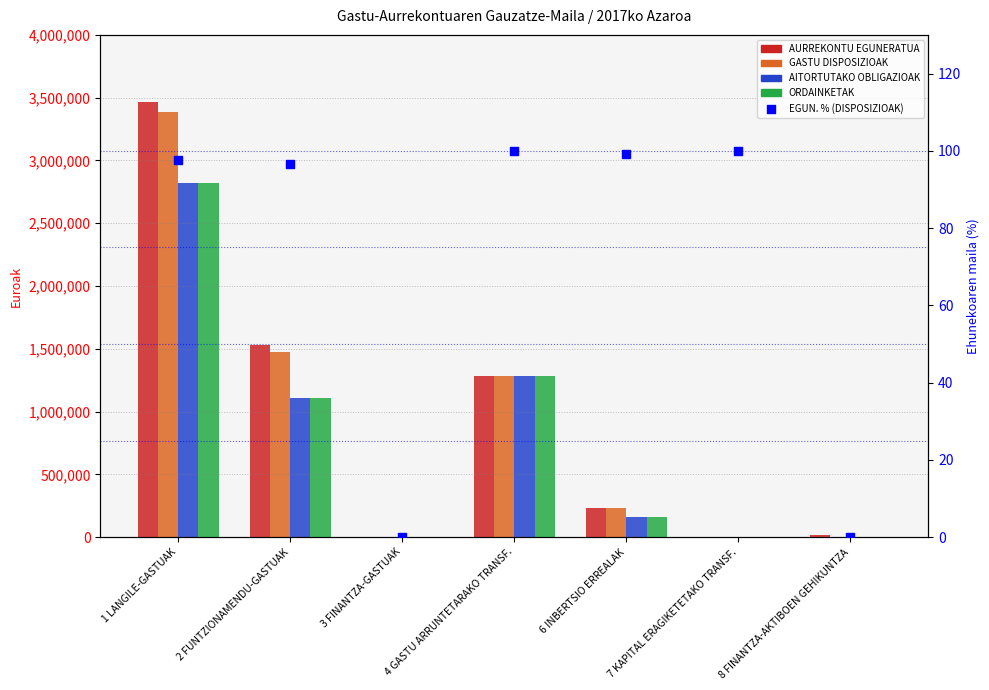

At how many categories does at least one series exceed 1501018?

2